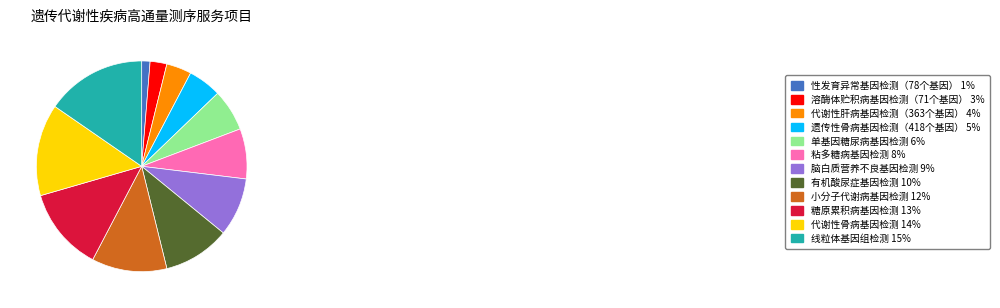

Do 溶酶体贮积病基因检测（71个基因） 3% and 代谢性肝病基因检测（363个基因） 4% together represent more than half of the pie?

No